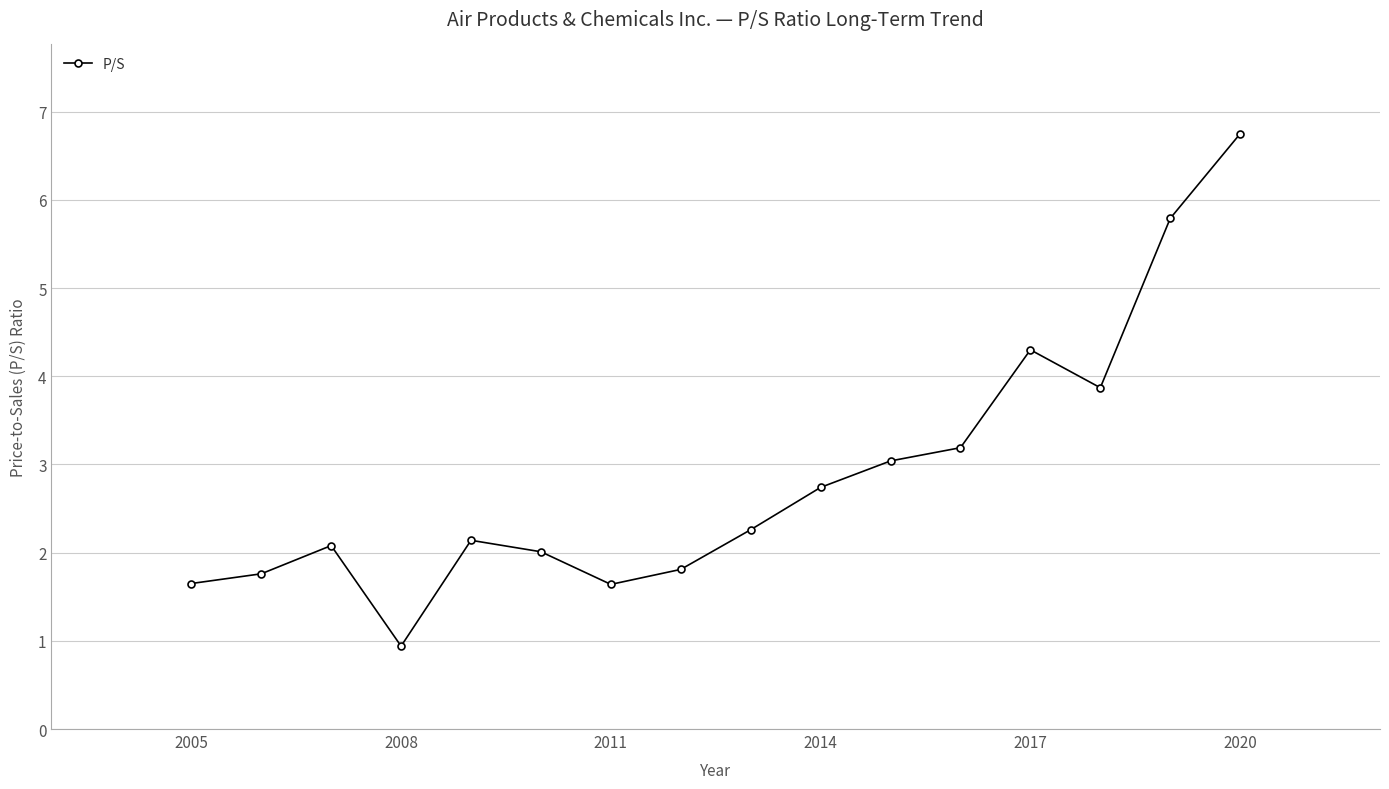

What is the value of the 4th point from the left?

0.9